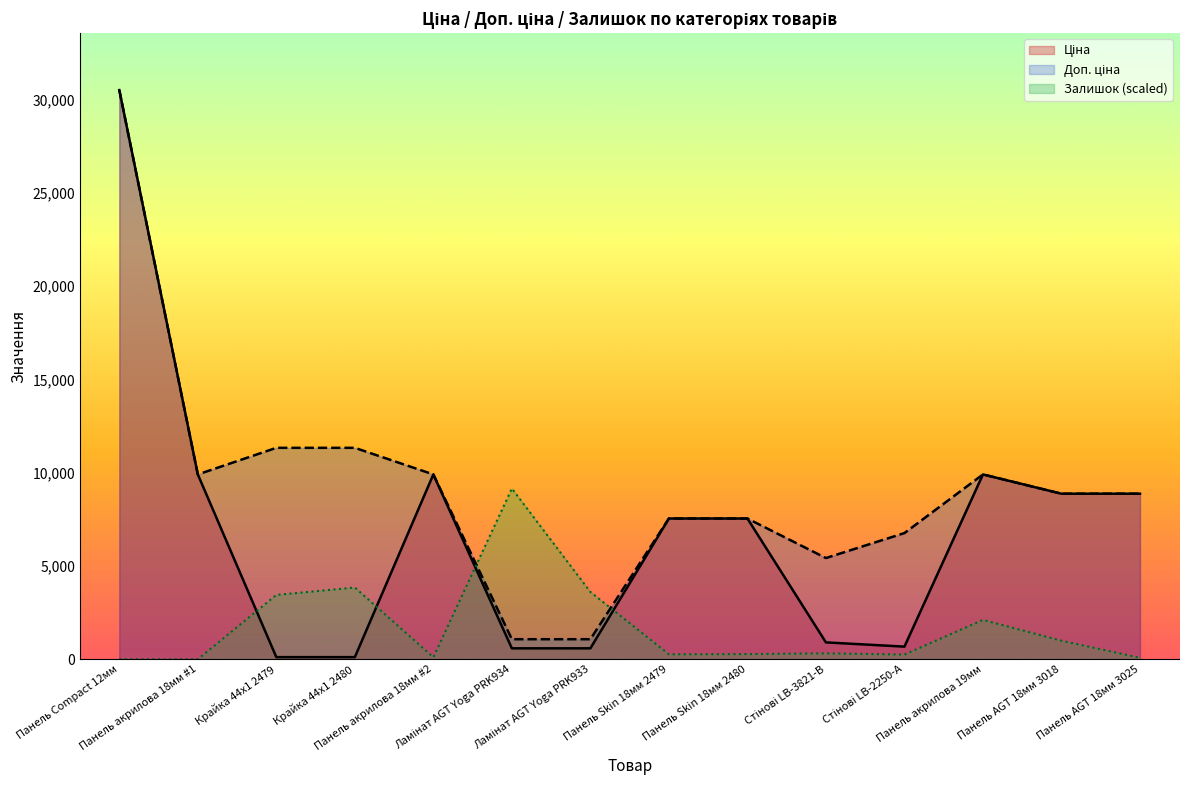

Which series has the largest range (max minus min)?

Ціна